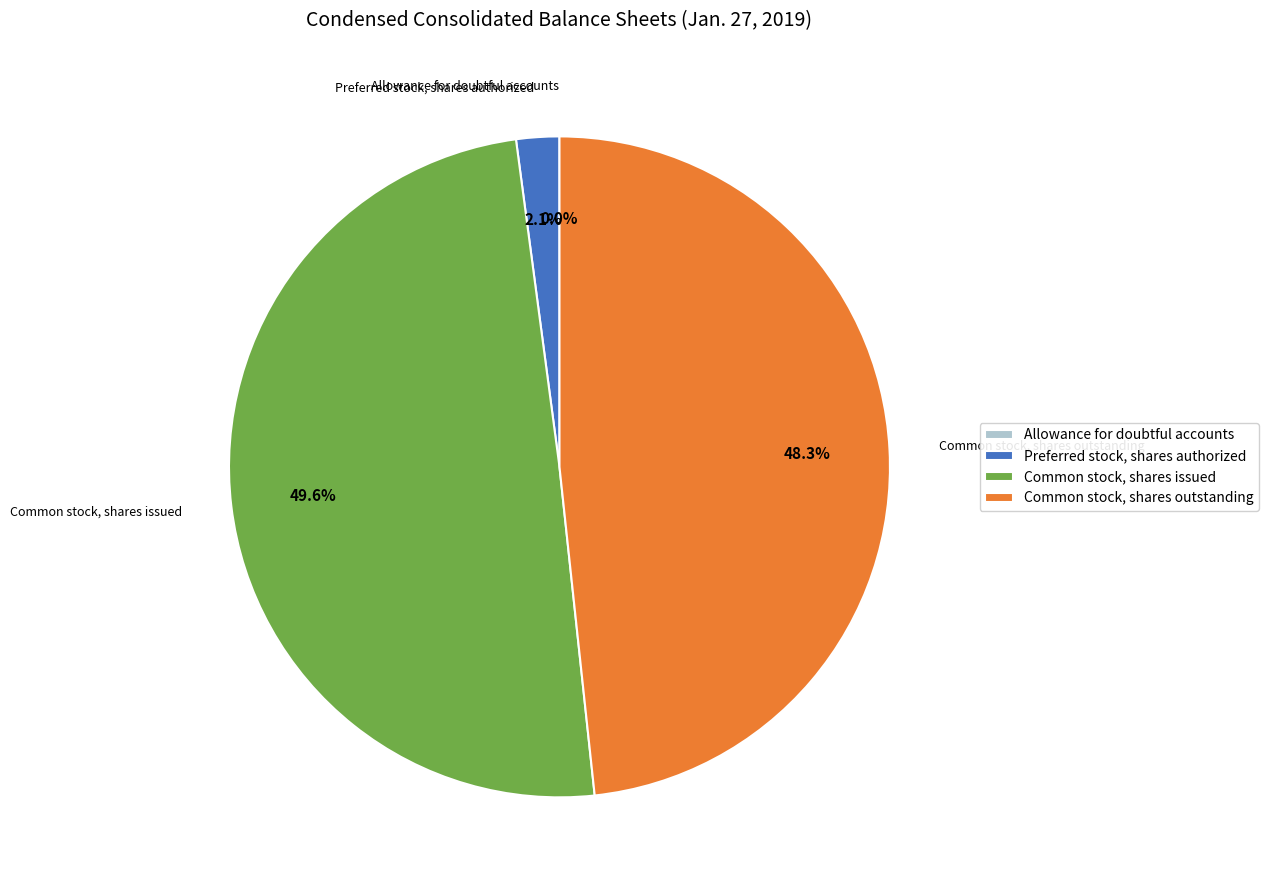

How much of the chart is everything except Preferred stock, shares authorized?

97.9%